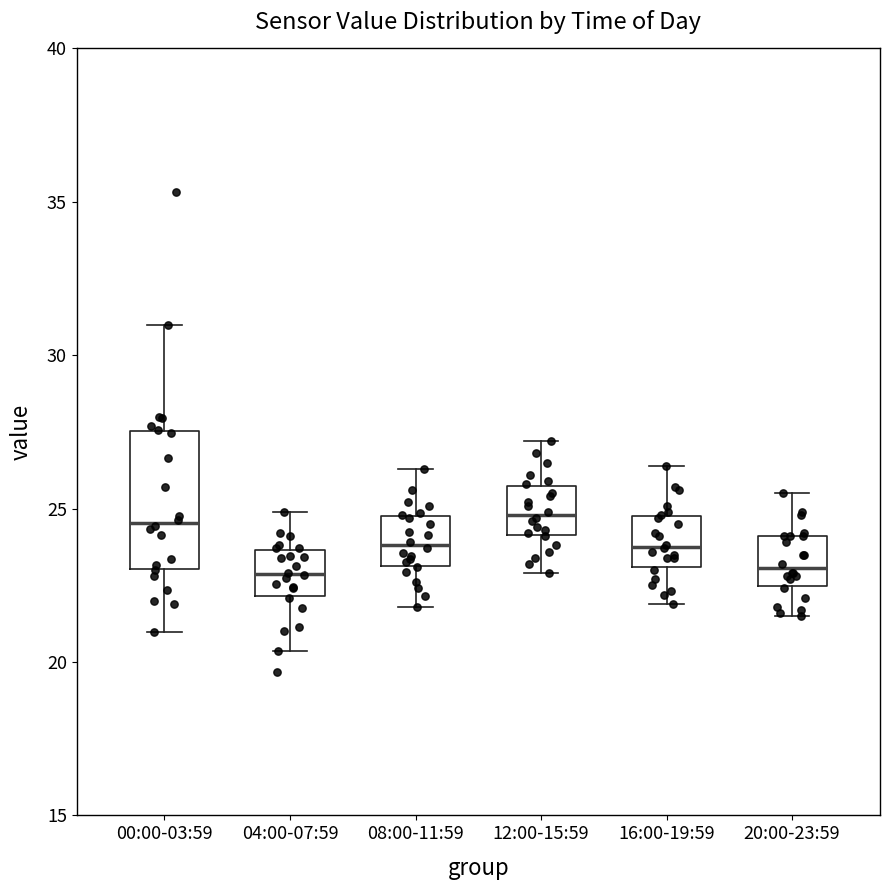

Which box is the tallest, from its lower edge to its upper edge?

00:00-03:59